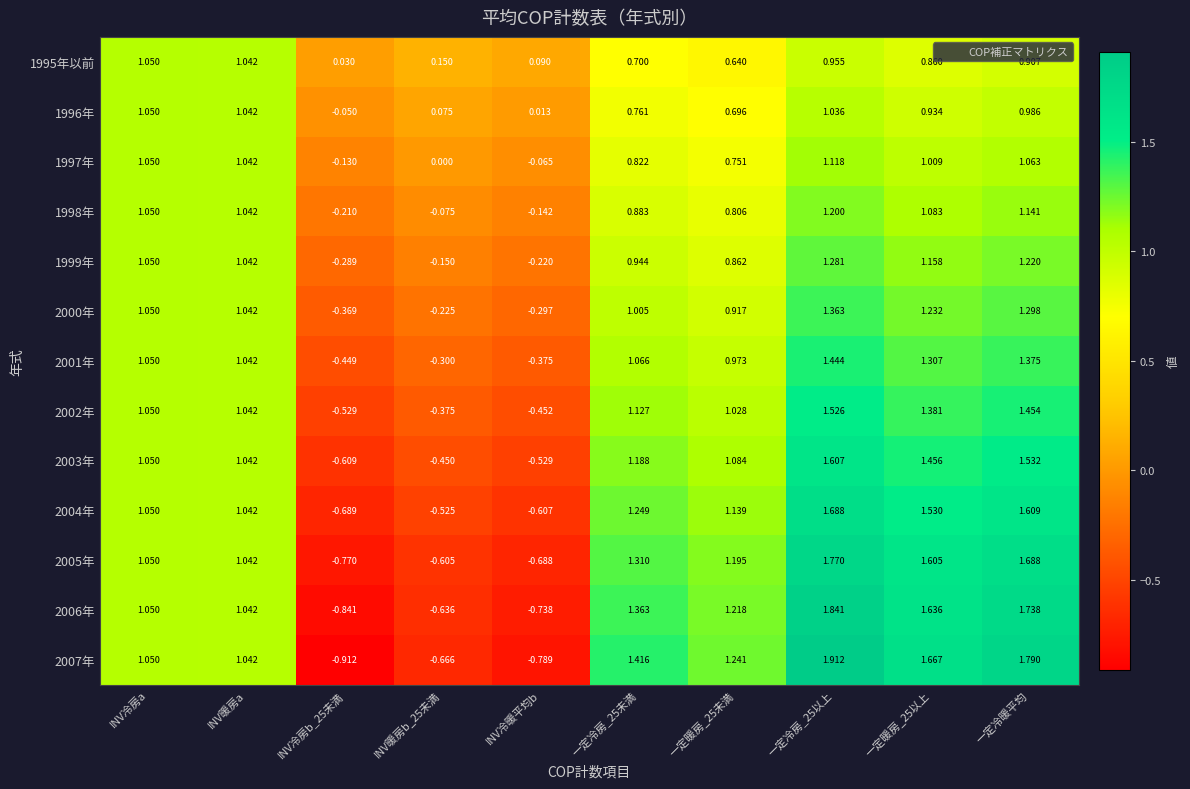

Reading left to right, transcribe all the data shown in this chart.

1995年以前: INV冷房a=1.1	INV暖房a=1.0	INV冷房b_25未満=0.0	INV暖房b_25未満=0.1	INV冷暖平均b=0.1	一定冷房_25未満=0.7	一定暖房_25未満=0.6	一定冷房_25以上=1.0	一定暖房_25以上=0.9	一定冷暖平均=0.9
1996年: INV冷房a=1.1	INV暖房a=1.0	INV冷房b_25未満=-0.1	INV暖房b_25未満=0.1	INV冷暖平均b=0.0	一定冷房_25未満=0.8	一定暖房_25未満=0.7	一定冷房_25以上=1.0	一定暖房_25以上=0.9	一定冷暖平均=1.0
1997年: INV冷房a=1.1	INV暖房a=1.0	INV冷房b_25未満=-0.1	INV暖房b_25未満=0.0	INV冷暖平均b=-0.1	一定冷房_25未満=0.8	一定暖房_25未満=0.8	一定冷房_25以上=1.1	一定暖房_25以上=1.0	一定冷暖平均=1.1
1998年: INV冷房a=1.1	INV暖房a=1.0	INV冷房b_25未満=-0.2	INV暖房b_25未満=-0.1	INV冷暖平均b=-0.1	一定冷房_25未満=0.9	一定暖房_25未満=0.8	一定冷房_25以上=1.2	一定暖房_25以上=1.1	一定冷暖平均=1.1
1999年: INV冷房a=1.1	INV暖房a=1.0	INV冷房b_25未満=-0.3	INV暖房b_25未満=-0.1	INV冷暖平均b=-0.2	一定冷房_25未満=0.9	一定暖房_25未満=0.9	一定冷房_25以上=1.3	一定暖房_25以上=1.2	一定冷暖平均=1.2
2000年: INV冷房a=1.1	INV暖房a=1.0	INV冷房b_25未満=-0.4	INV暖房b_25未満=-0.2	INV冷暖平均b=-0.3	一定冷房_25未満=1.0	一定暖房_25未満=0.9	一定冷房_25以上=1.4	一定暖房_25以上=1.2	一定冷暖平均=1.3
2001年: INV冷房a=1.1	INV暖房a=1.0	INV冷房b_25未満=-0.4	INV暖房b_25未満=-0.3	INV冷暖平均b=-0.4	一定冷房_25未満=1.1	一定暖房_25未満=1.0	一定冷房_25以上=1.4	一定暖房_25以上=1.3	一定冷暖平均=1.4
2002年: INV冷房a=1.1	INV暖房a=1.0	INV冷房b_25未満=-0.5	INV暖房b_25未満=-0.4	INV冷暖平均b=-0.5	一定冷房_25未満=1.1	一定暖房_25未満=1.0	一定冷房_25以上=1.5	一定暖房_25以上=1.4	一定冷暖平均=1.5
2003年: INV冷房a=1.1	INV暖房a=1.0	INV冷房b_25未満=-0.6	INV暖房b_25未満=-0.5	INV冷暖平均b=-0.5	一定冷房_25未満=1.2	一定暖房_25未満=1.1	一定冷房_25以上=1.6	一定暖房_25以上=1.5	一定冷暖平均=1.5
2004年: INV冷房a=1.1	INV暖房a=1.0	INV冷房b_25未満=-0.7	INV暖房b_25未満=-0.5	INV冷暖平均b=-0.6	一定冷房_25未満=1.2	一定暖房_25未満=1.1	一定冷房_25以上=1.7	一定暖房_25以上=1.5	一定冷暖平均=1.6
2005年: INV冷房a=1.1	INV暖房a=1.0	INV冷房b_25未満=-0.8	INV暖房b_25未満=-0.6	INV冷暖平均b=-0.7	一定冷房_25未満=1.3	一定暖房_25未満=1.2	一定冷房_25以上=1.8	一定暖房_25以上=1.6	一定冷暖平均=1.7
2006年: INV冷房a=1.1	INV暖房a=1.0	INV冷房b_25未満=-0.8	INV暖房b_25未満=-0.6	INV冷暖平均b=-0.7	一定冷房_25未満=1.4	一定暖房_25未満=1.2	一定冷房_25以上=1.8	一定暖房_25以上=1.6	一定冷暖平均=1.7
2007年: INV冷房a=1.1	INV暖房a=1.0	INV冷房b_25未満=-0.9	INV暖房b_25未満=-0.7	INV冷暖平均b=-0.8	一定冷房_25未満=1.4	一定暖房_25未満=1.2	一定冷房_25以上=1.9	一定暖房_25以上=1.7	一定冷暖平均=1.8